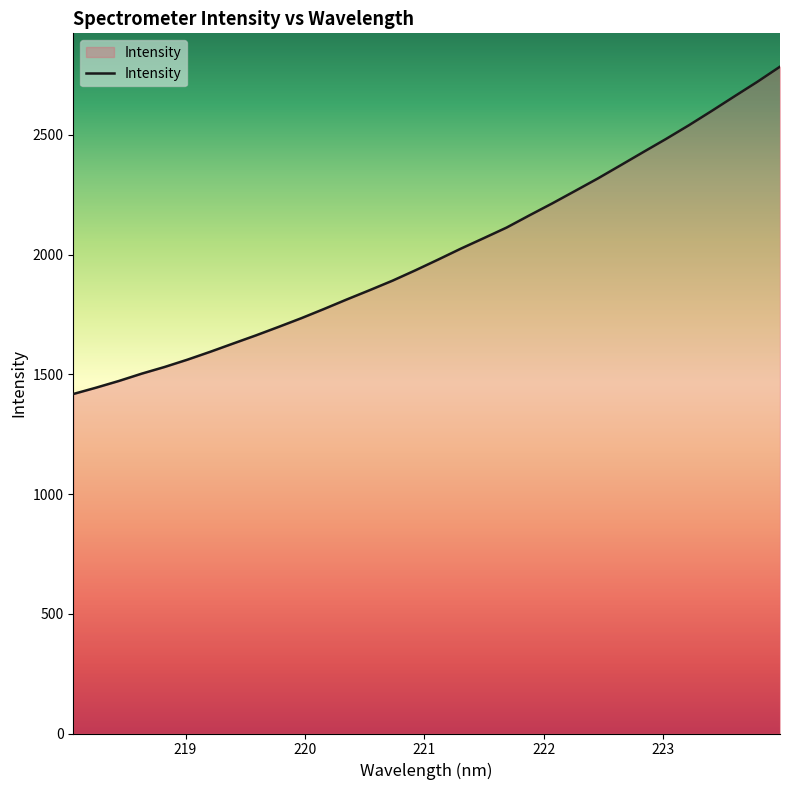

What is the smallest value displayed?

1418.0